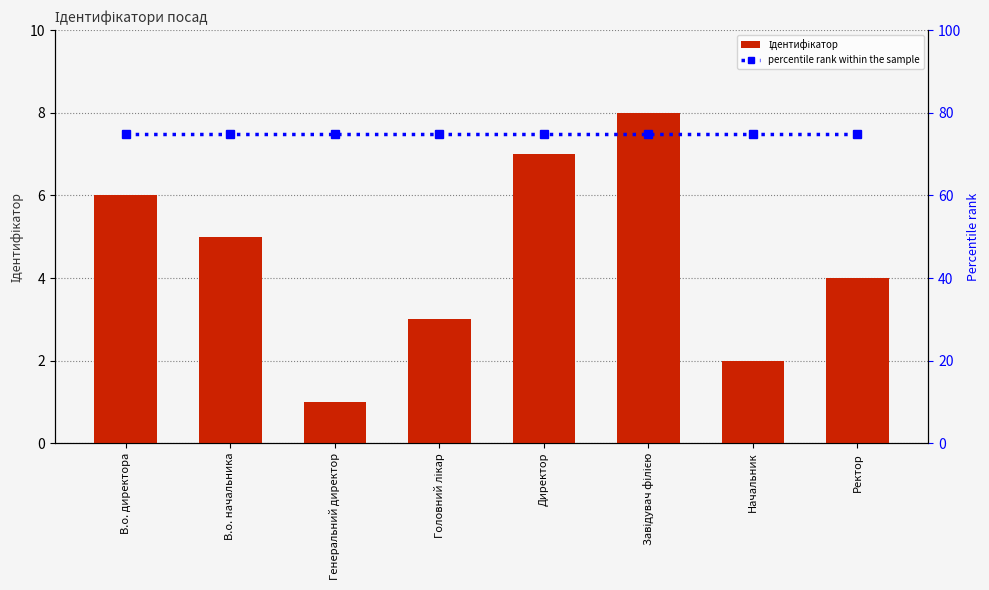

What is the total value across all series at Начальник?

77